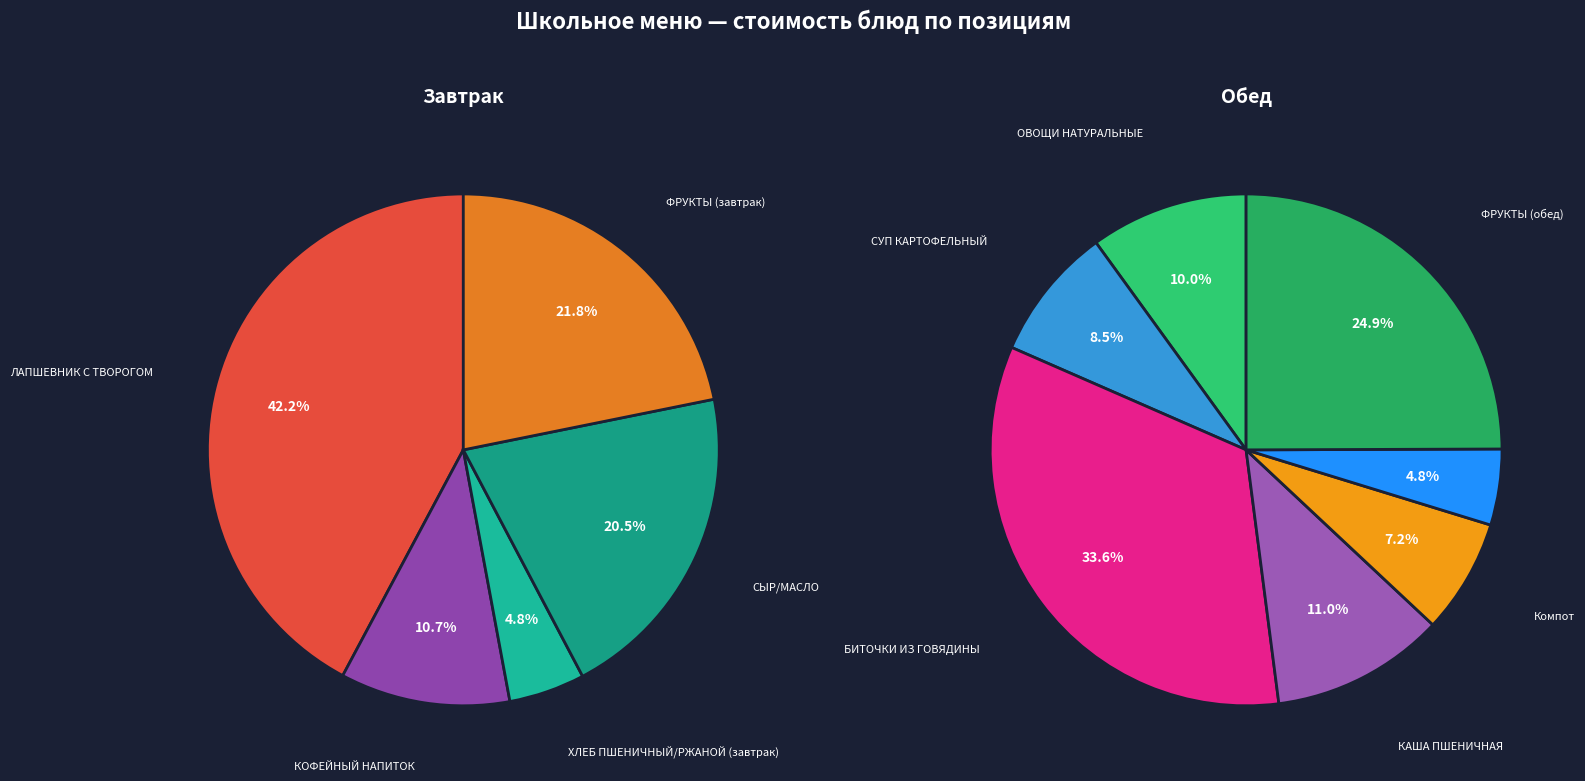

Do БИТОЧКИ ИЗ ГОВЯДИНЫ and ЛАПШЕВНИК С ТВОРОГОМ together represent more than half of the pie?

No